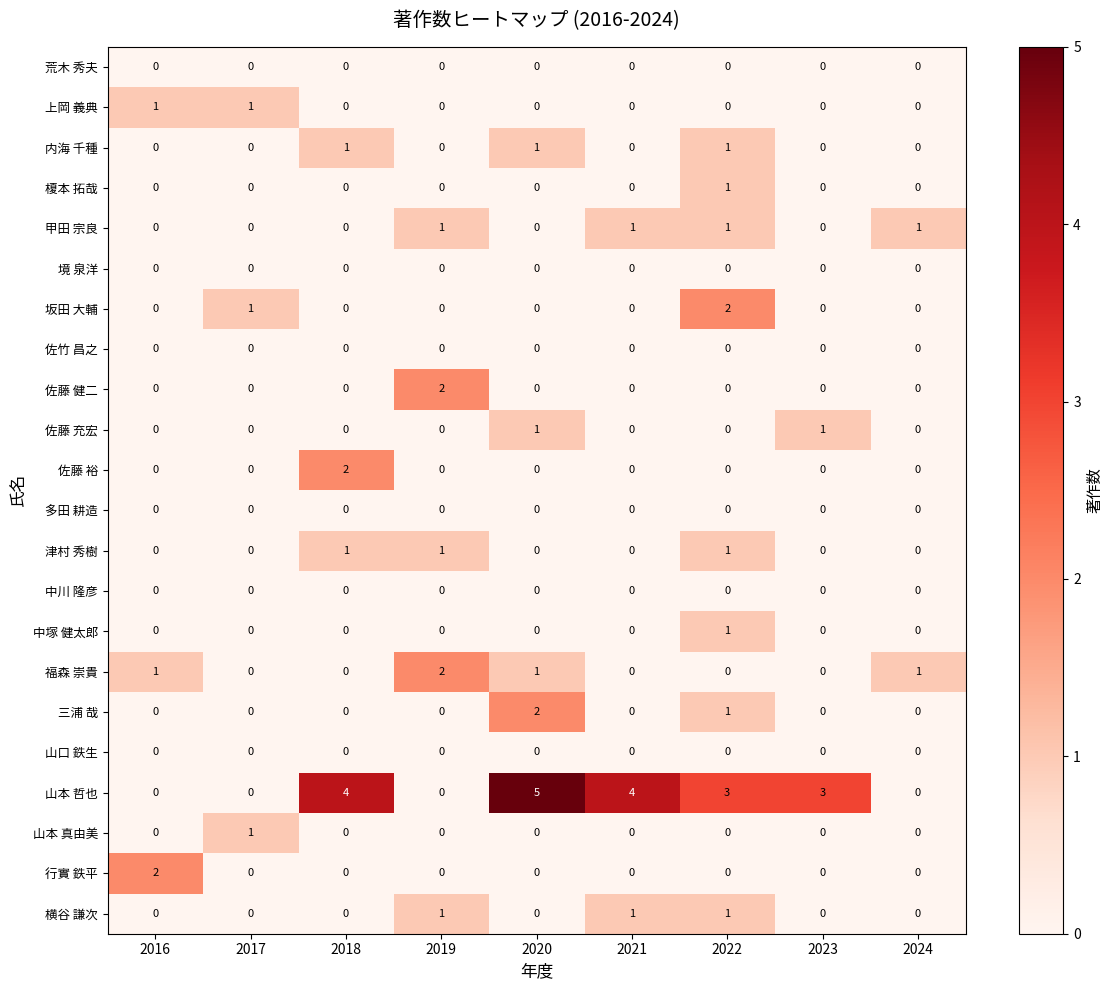

What is the maximum value shown in the chart?

5